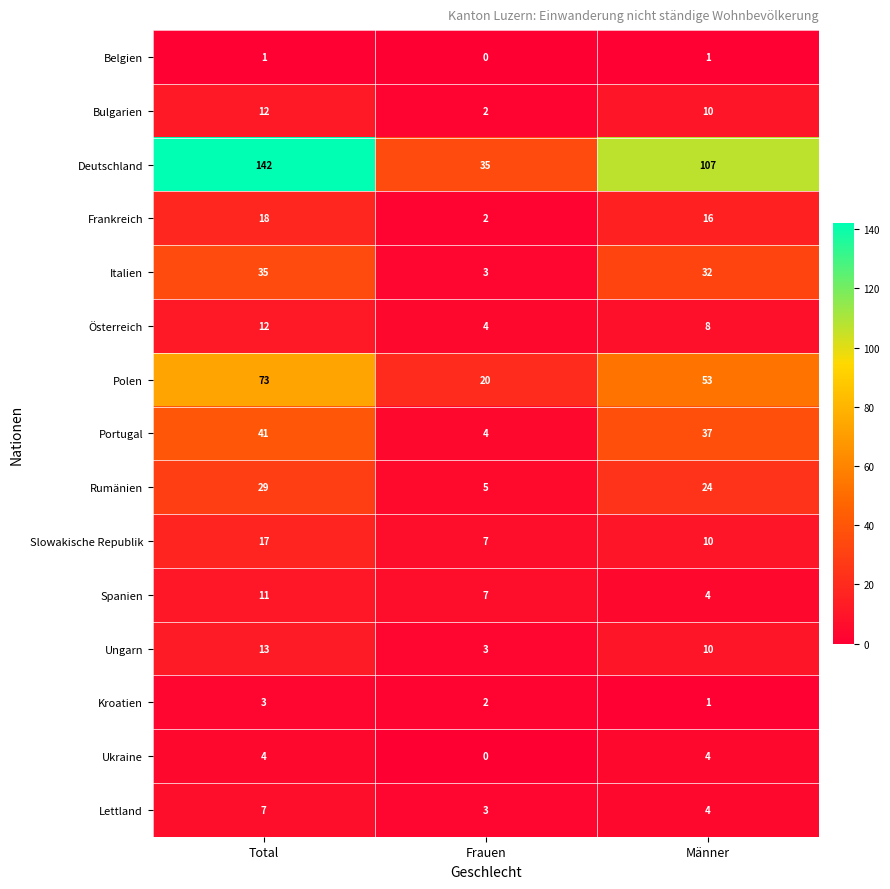

What is the sum of the Bulgarien values at Männer and Total?

22